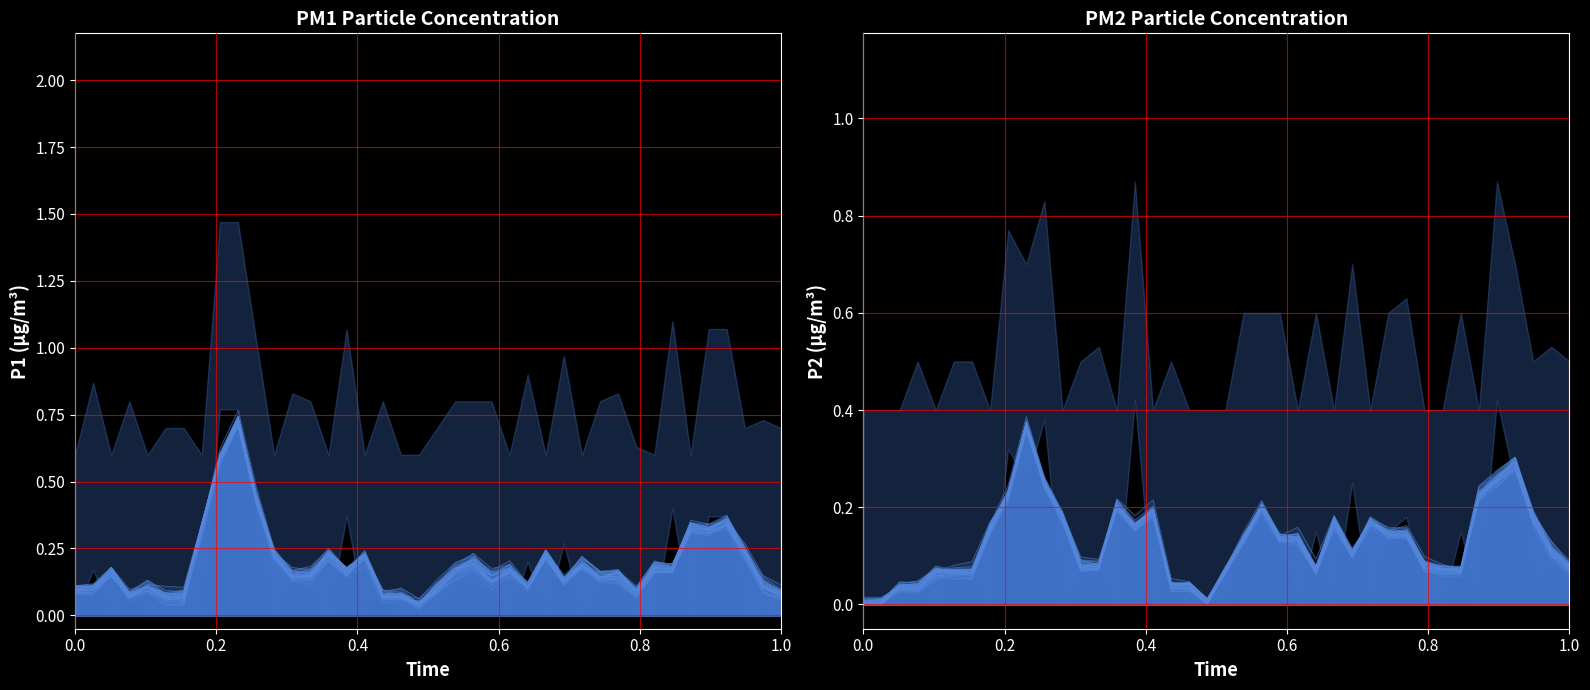

What is the average value of the P1 path series?

0.2